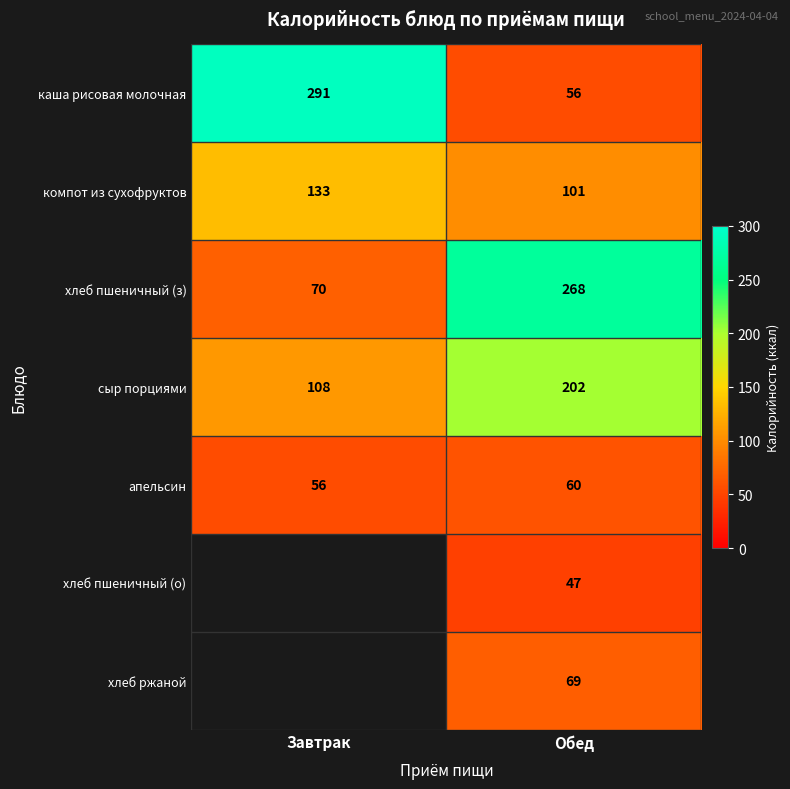

Which label corresponds to the smallest value in the chart?

Обед